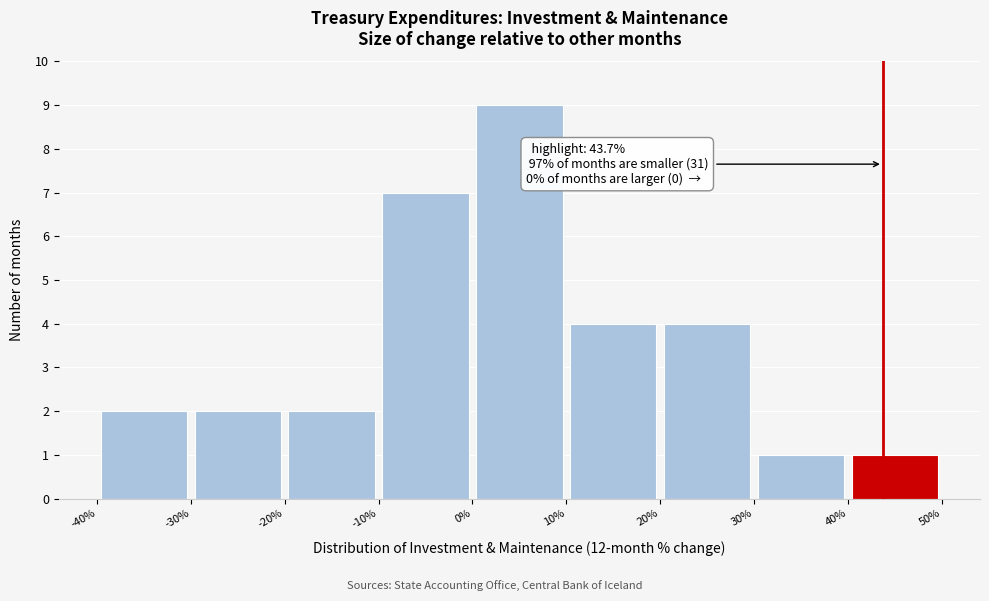

Over which range of the x-axis is the bar tallest?

0% to 10%